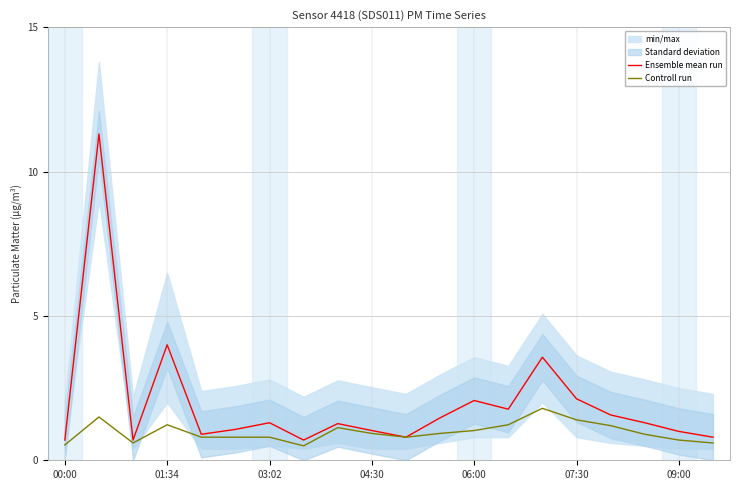

At which label is Ensemble mean run closest to 6?

01:34